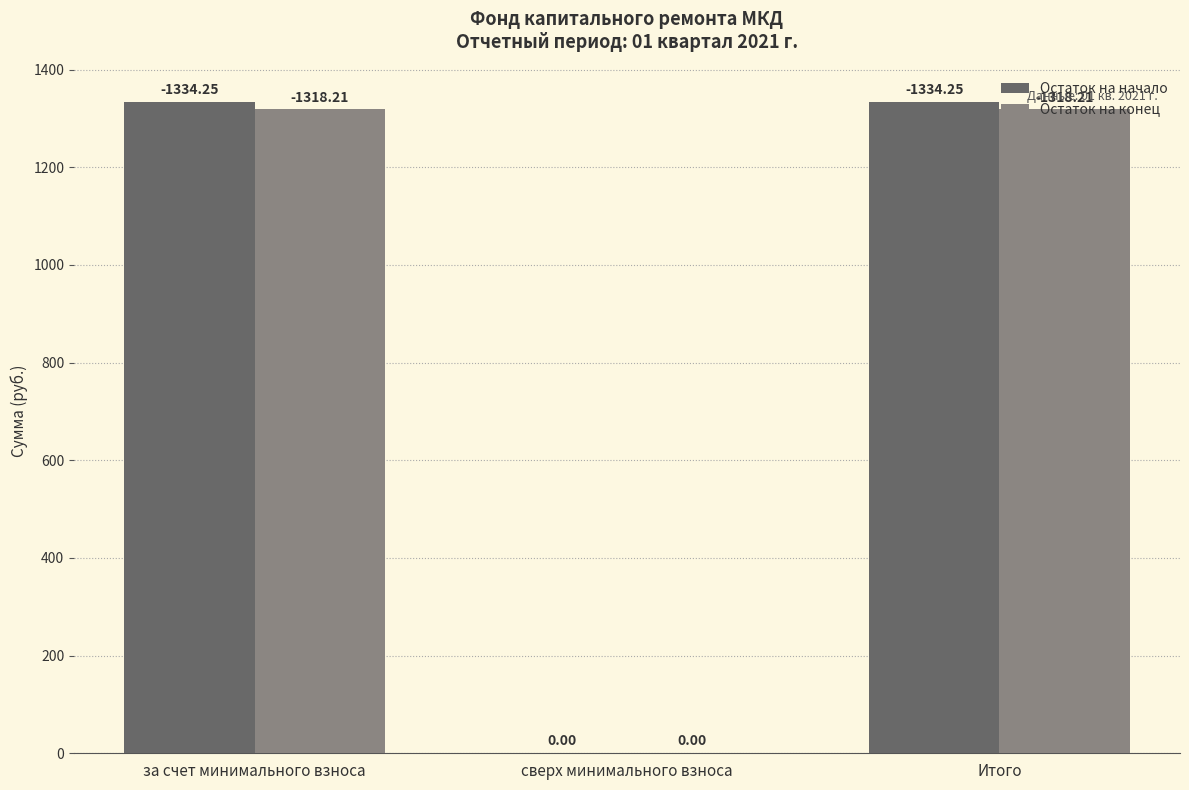

Between сверх минимального взноса and Итого, which is larger?

Итого